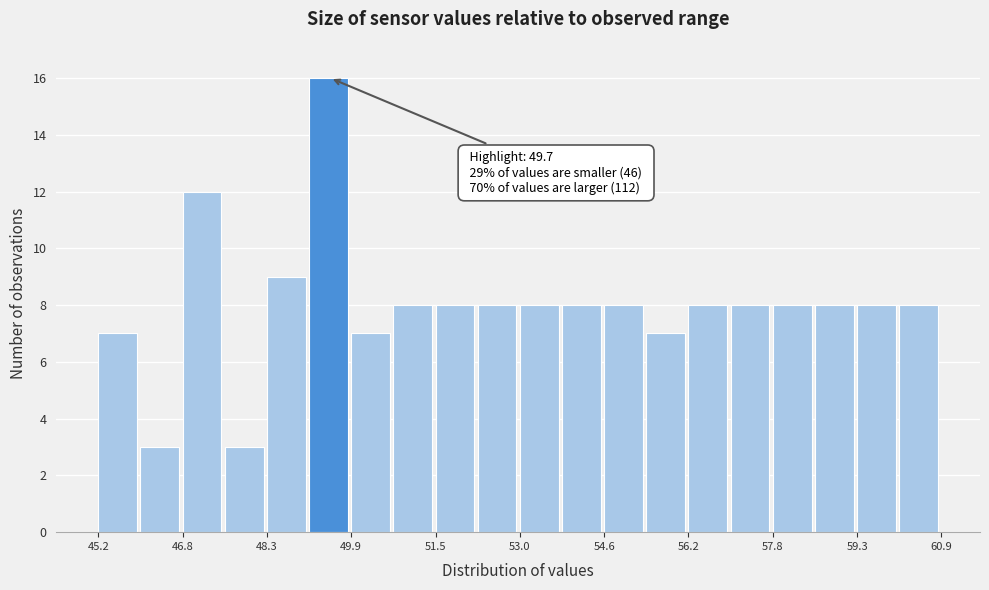

Around what value on the x-axis is the tallest bar? Give the approximate position of its centre, as read against the axis.

49.4